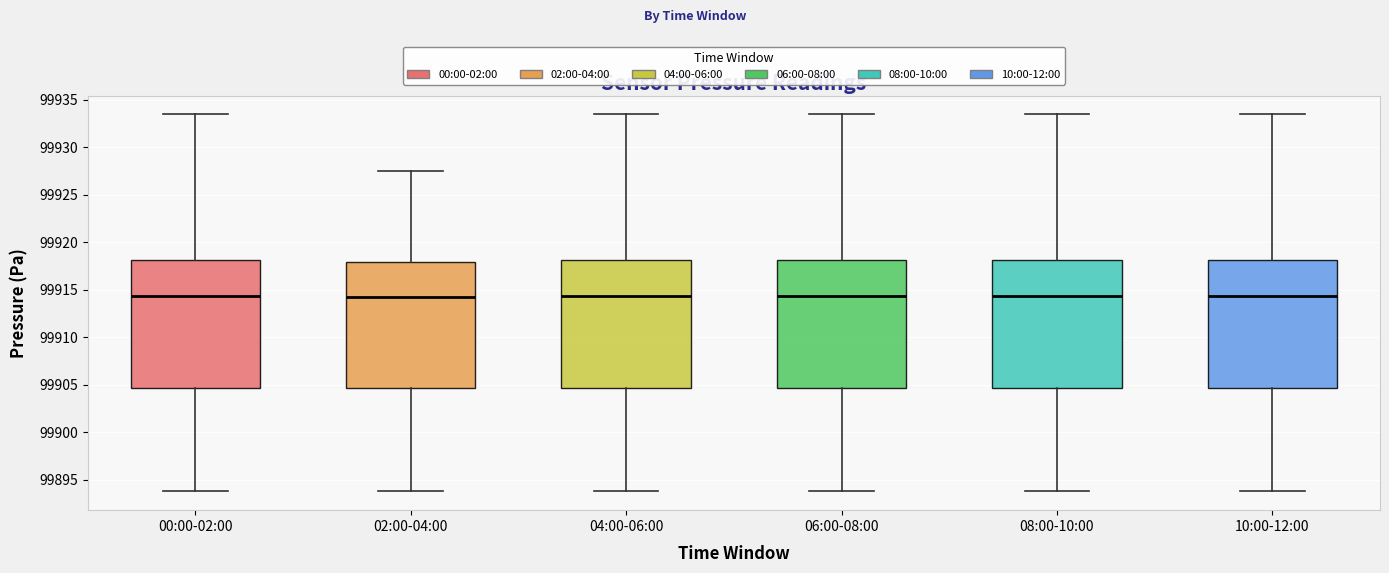

Reading left to right, transcribe this box plot: for each box, give where its median line is, the range the box spans, and where its two whiskers end, as read against the y-axis. The values are not printed on the chart, so give them approximately, as read against the axis.

00:00-02:00: median 99914.5, box 99904.5 to 99918.0, whiskers 99894.0 to 99933.5
02:00-04:00: median 99914.5, box 99904.5 to 99918.0, whiskers 99894.0 to 99927.5
04:00-06:00: median 99914.5, box 99904.5 to 99918.0, whiskers 99894.0 to 99933.5
06:00-08:00: median 99914.5, box 99904.5 to 99918.0, whiskers 99894.0 to 99933.5
08:00-10:00: median 99914.5, box 99904.5 to 99918.0, whiskers 99894.0 to 99933.5
10:00-12:00: median 99914.5, box 99904.5 to 99918.0, whiskers 99894.0 to 99933.5